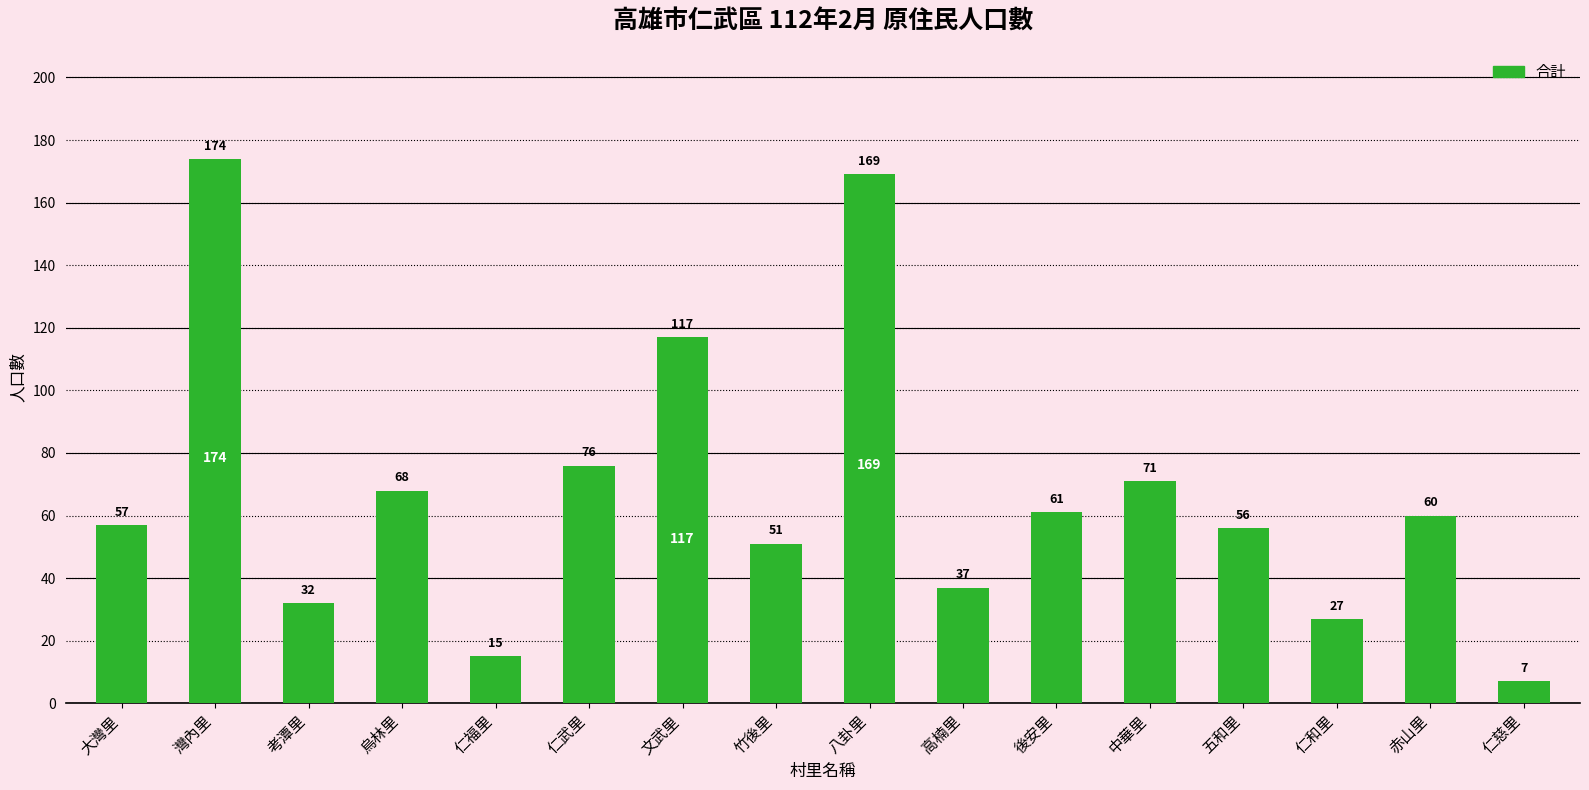

Where is the data nearest to the value 90?

仁武里